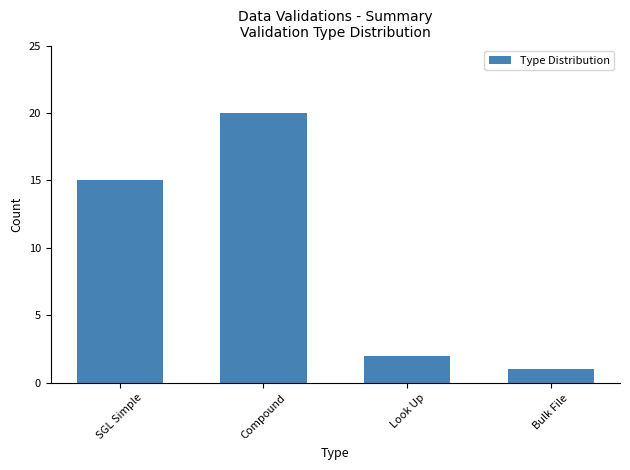

Read the value at Compound, to the nearest 5.

20